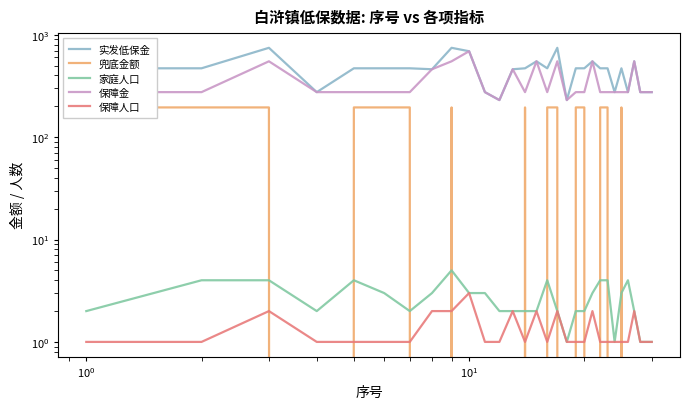

Is the value of 兜底金额 at 12 greater than the value of 实发低保金 at $\mathdefault{10^{-2}}$?

No